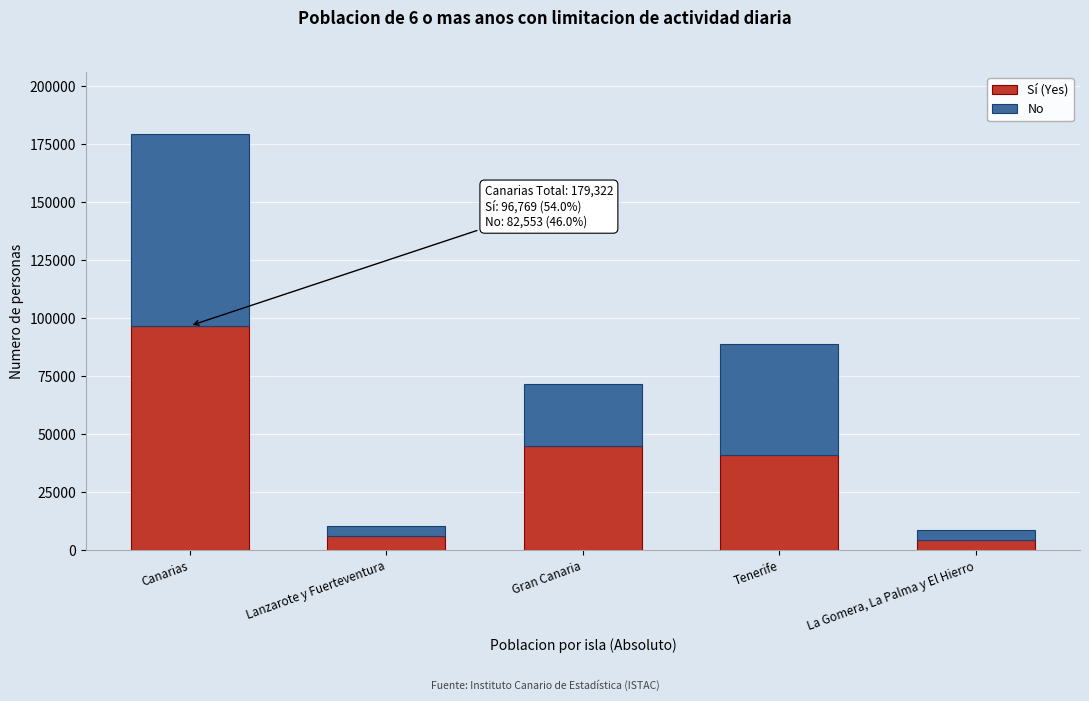

Reading left to right, list the values for the Sí (Yes) series.

Canarias=96769	Lanzarote y Fuerteventura=6068	Gran Canaria=44981	Tenerife=41107	La Gomera, La Palma y El Hierro=4612